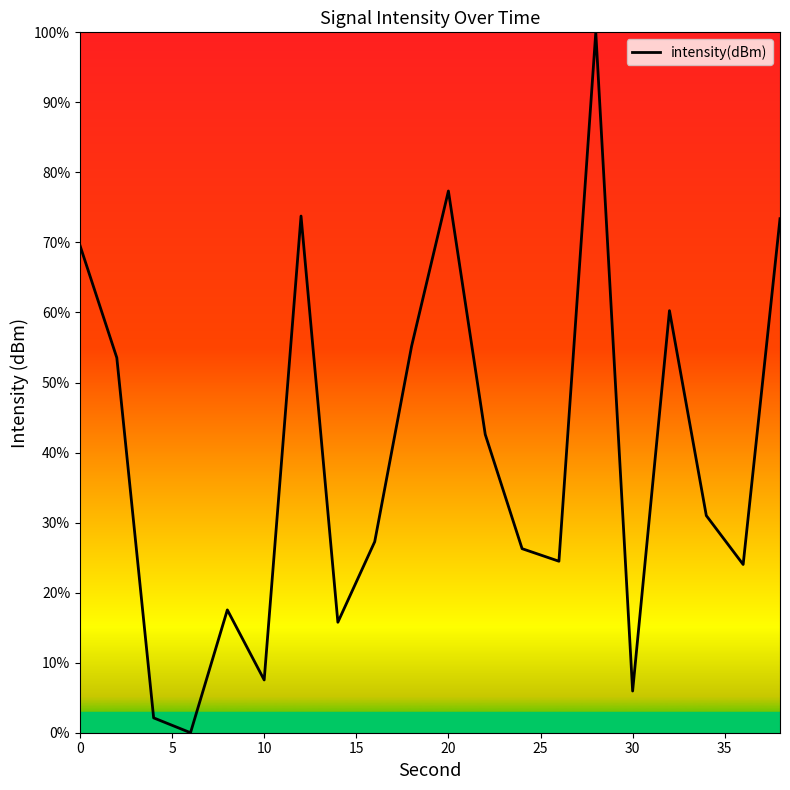

What is the maximum value shown in the chart?

100.0